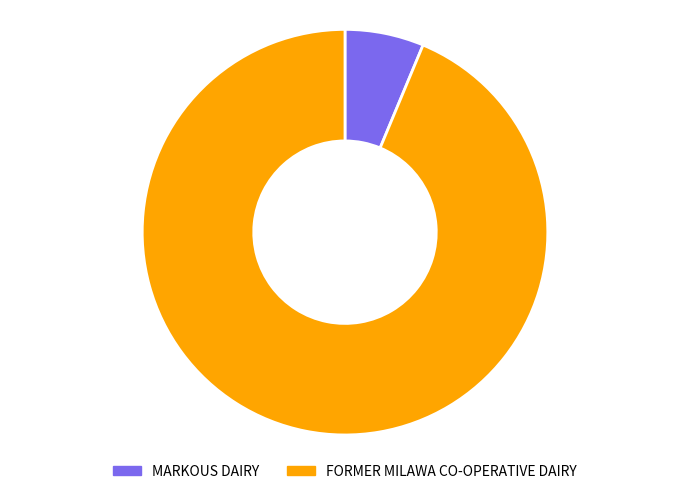

To the nearest percent, what percentage of the pie is MARKOUS DAIRY?

6%